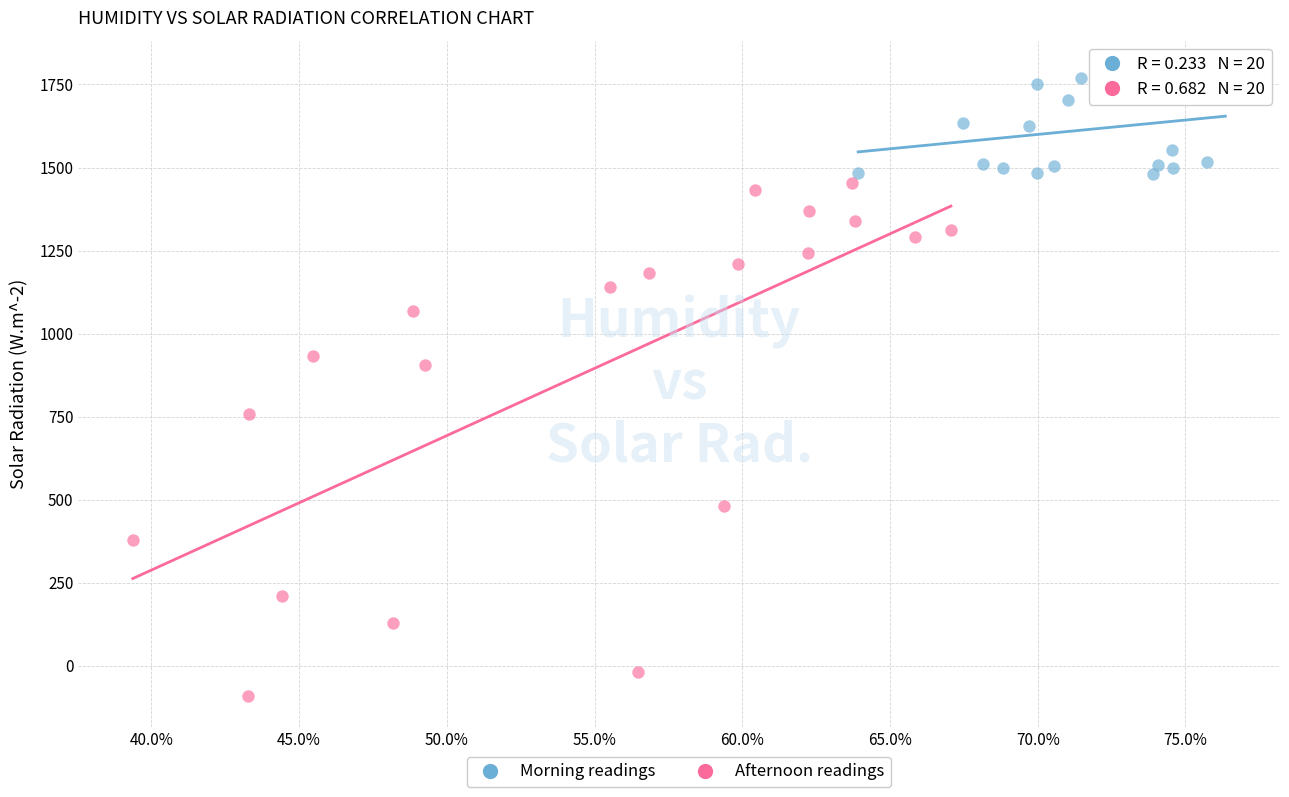

Which series reaches the minimum Y coordinate?

Afternoon readings